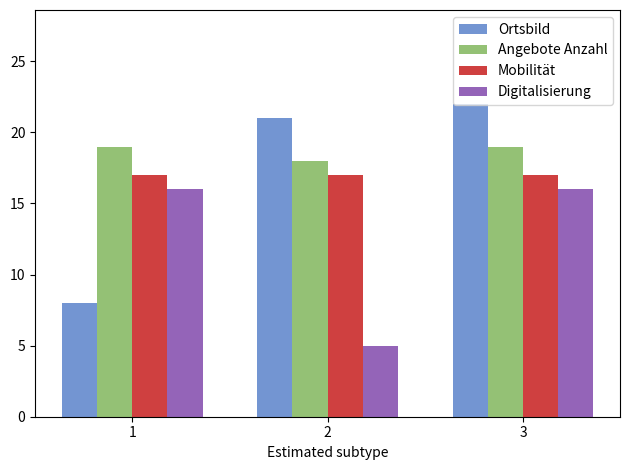

Is the value of Mobilität at 2 greater than the value of Angebote Anzahl at 1?

No